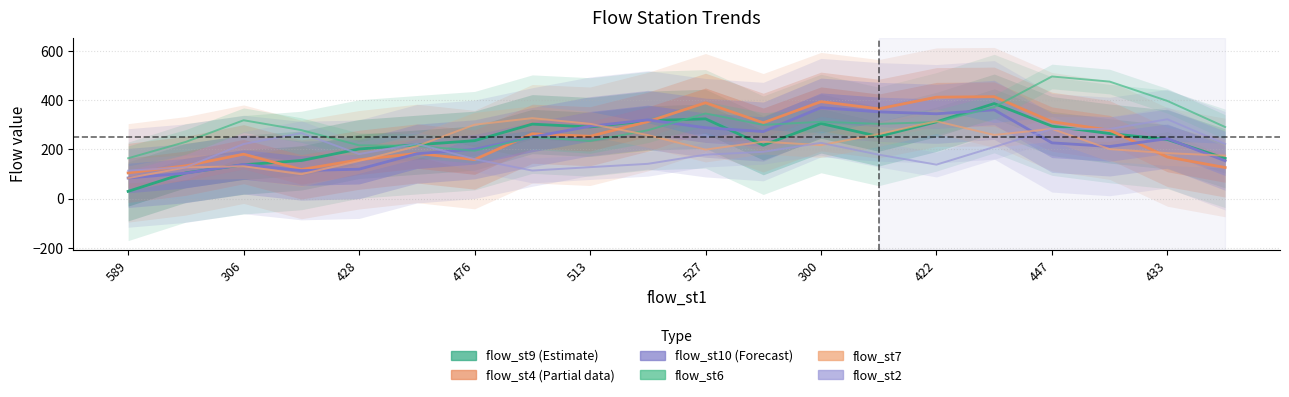

What is the sum of the flow_st2 values at 527 and 433?

364.5